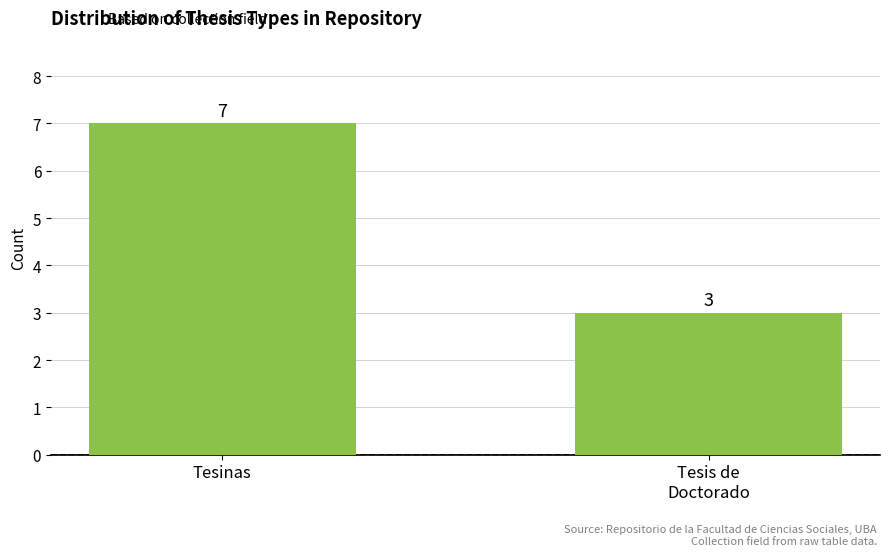

List the labels in order of value, smallest first.

Tesis de
Doctorado, Tesinas